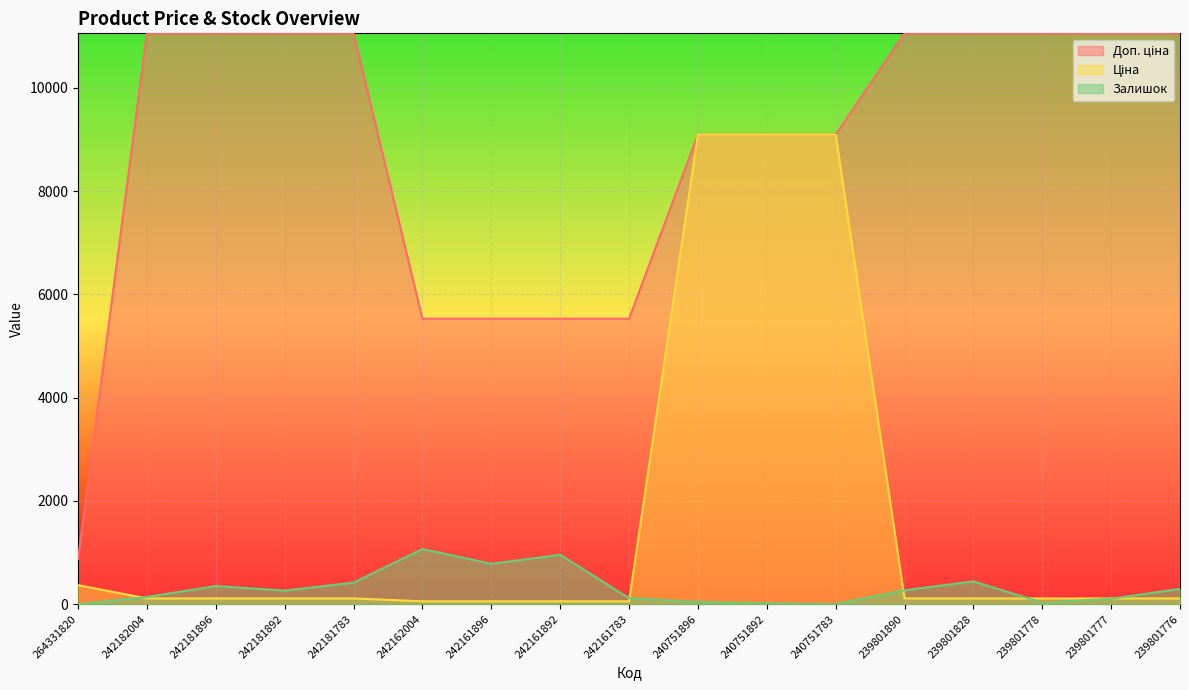

At how many categories does at least one series exceed 7612?

12